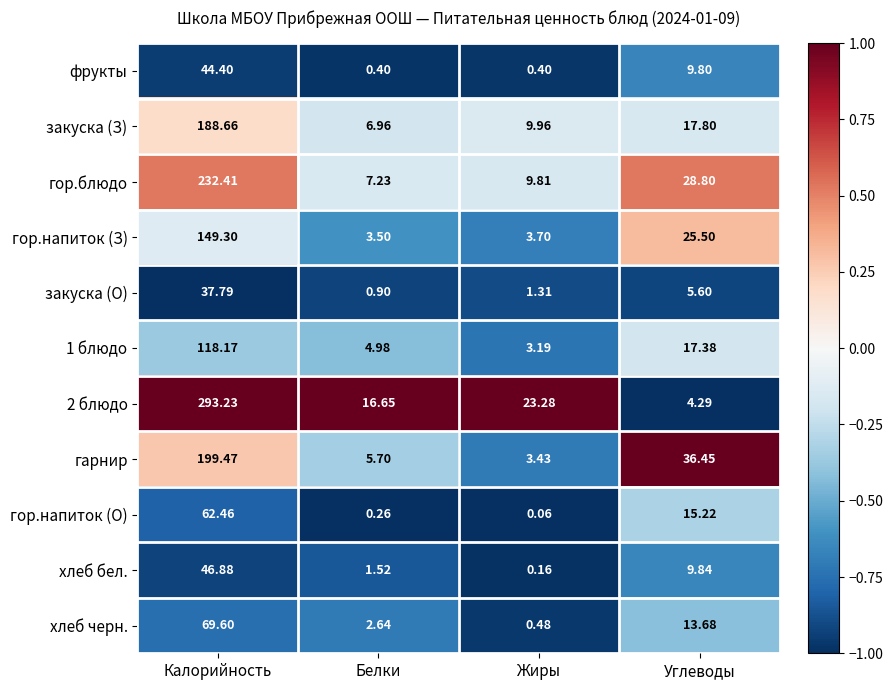

Which series has the largest total across all categories?

2 блюдо